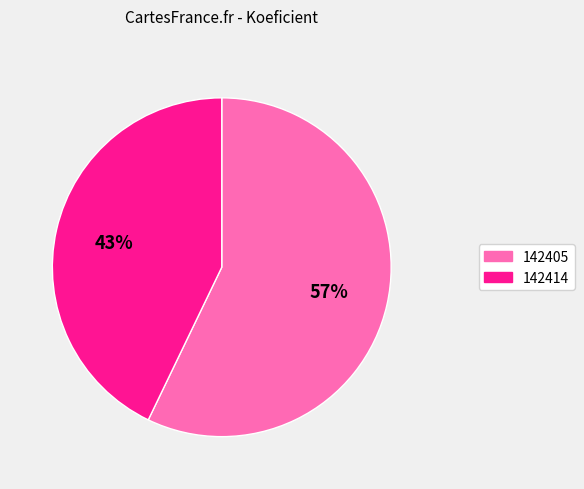

What is the largest slice in the pie chart?

142405